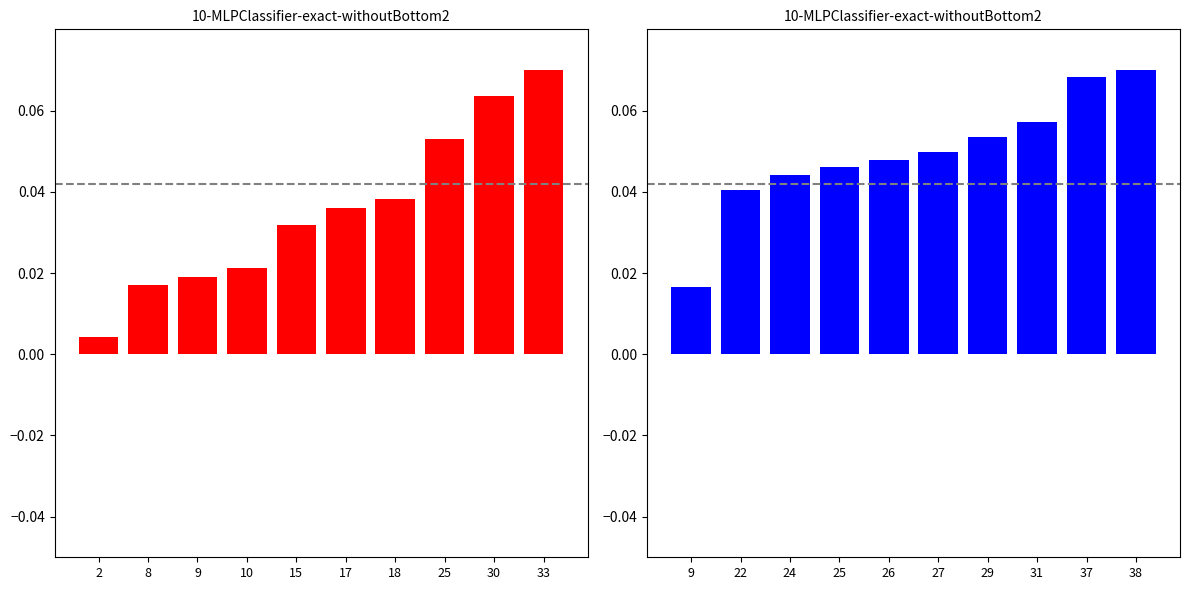

How many categories are shown in the chart?

10